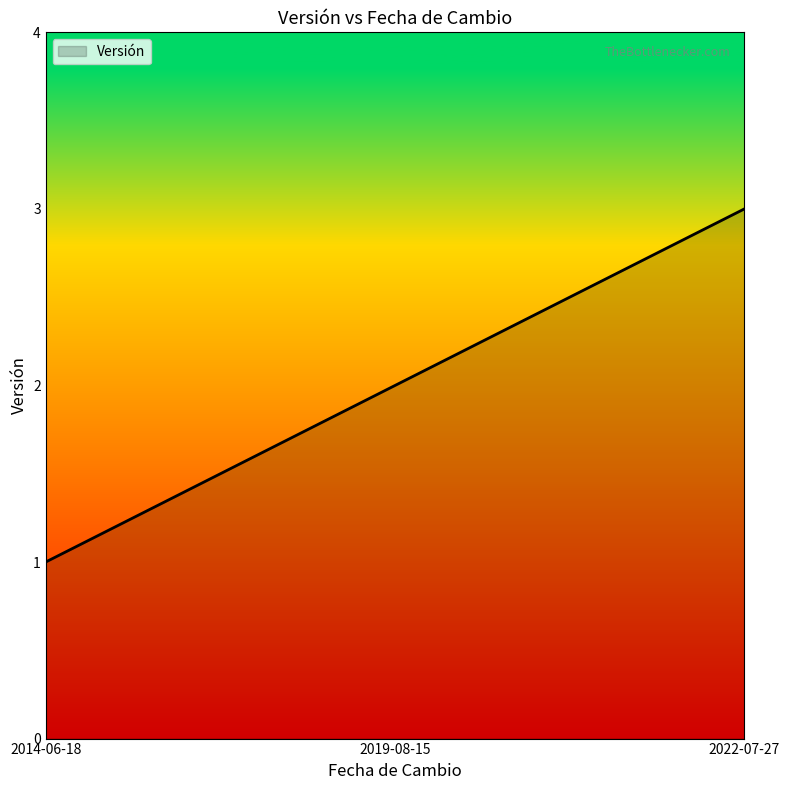

What is the sum of all values?

6